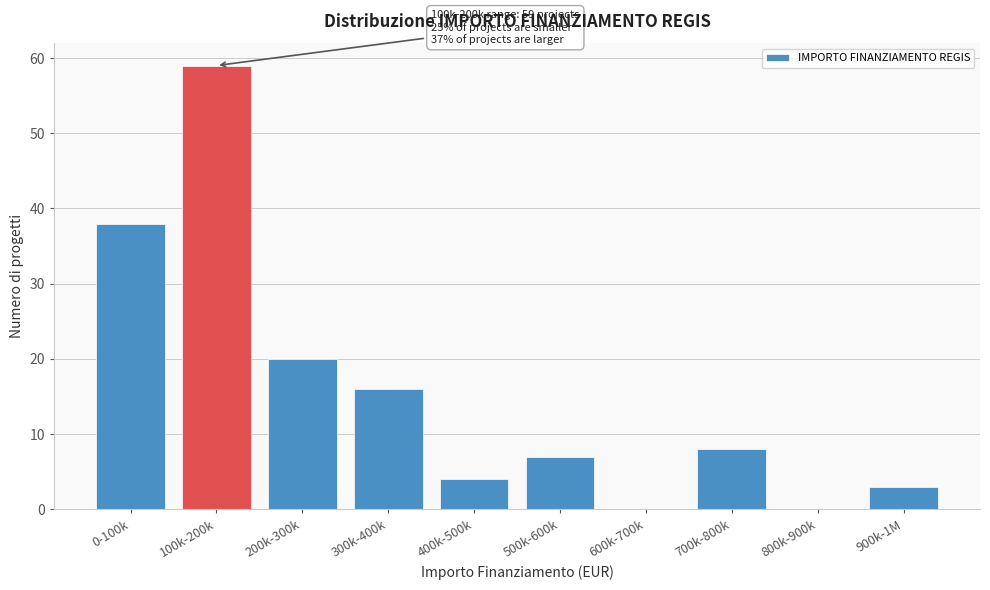

Reading left to right, extract all data points from this chart.

0-100k=38	100k-200k=59	200k-300k=20	300k-400k=16	400k-500k=4	500k-600k=7	600k-700k=0	700k-800k=8	800k-900k=0	900k-1M=3